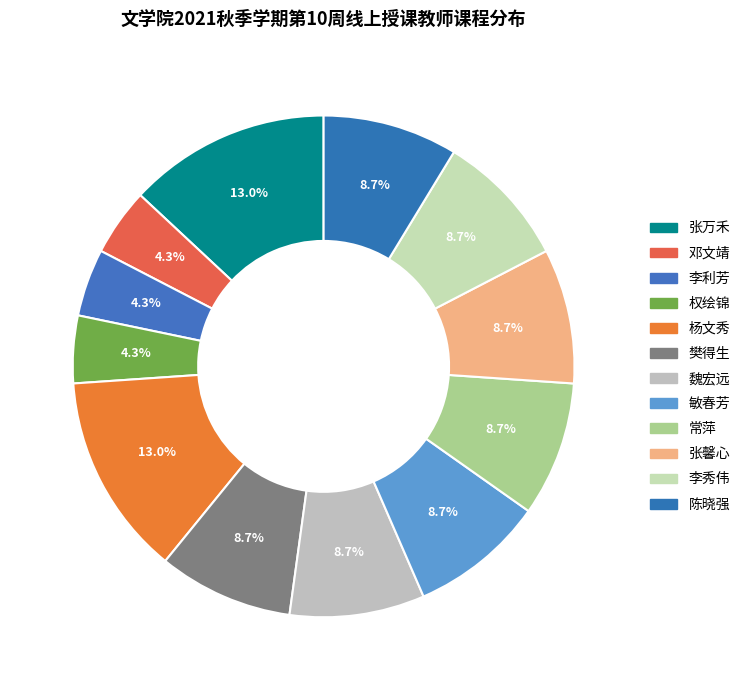

Count the number of slices in the pie.

12